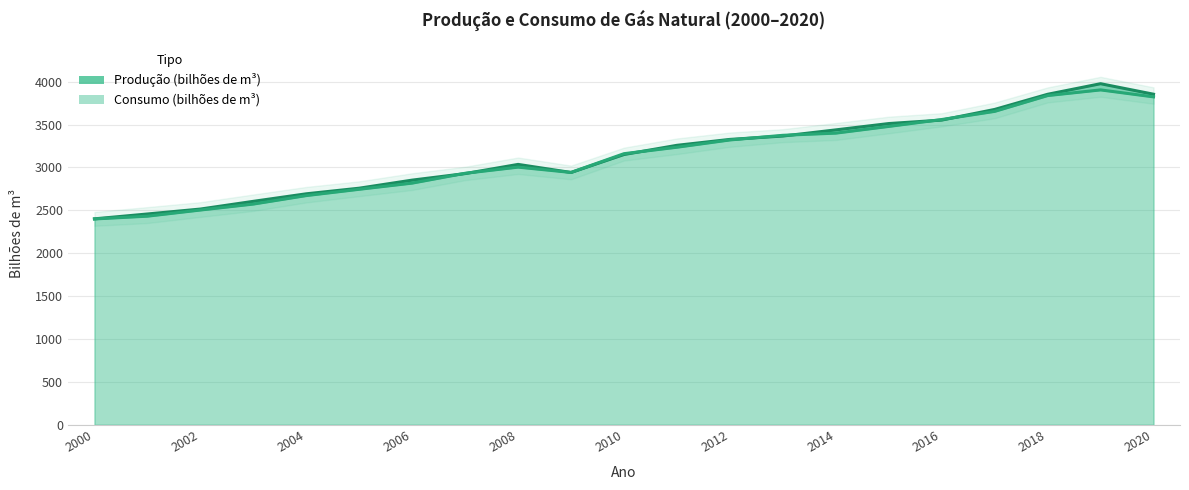

What is the sum of all Consumo (bilhões de m³) values?

65766.2